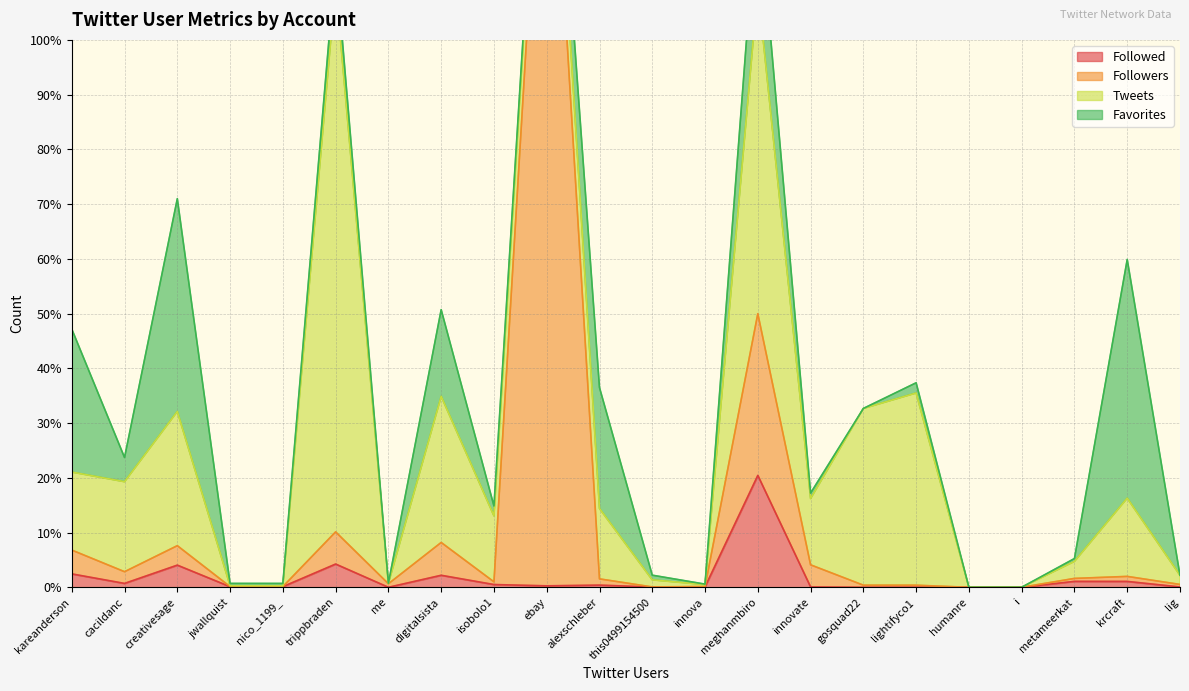

True or false: Followers has more than 2 interior local peaks.

True